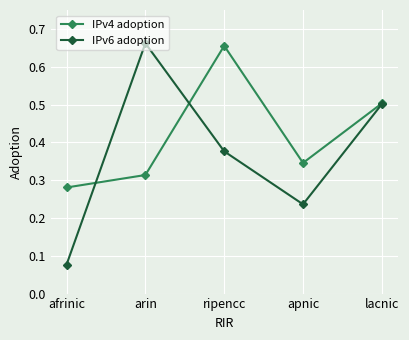

At which category does IPv4 adoption reach its first local peak?

ripencc